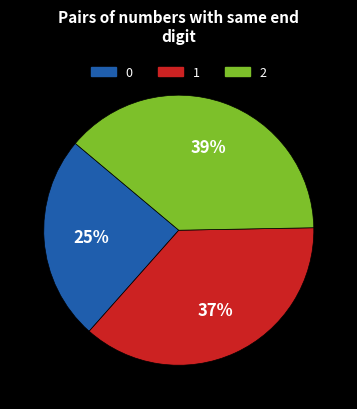

Is there any slice that represents more than half of the pie?

No